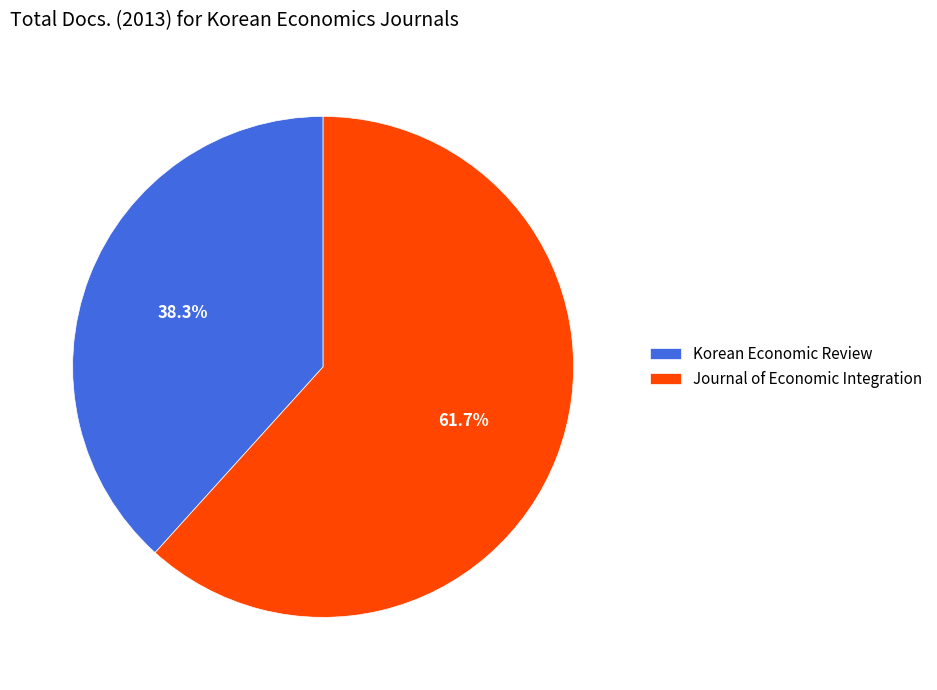

Rank the categories by value from highest to lowest.

Journal of Economic Integration, Korean Economic Review